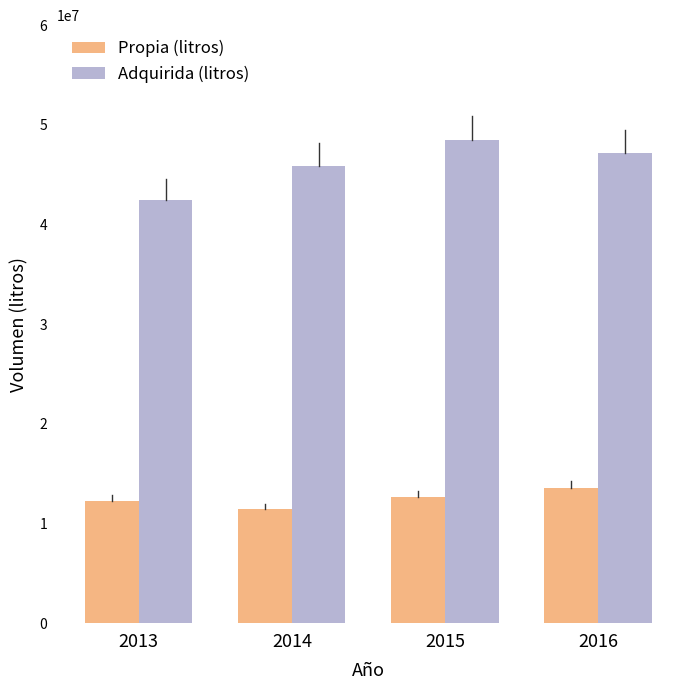

What is the value of the Propia (litros) bar at the 1st from the left?

12233557